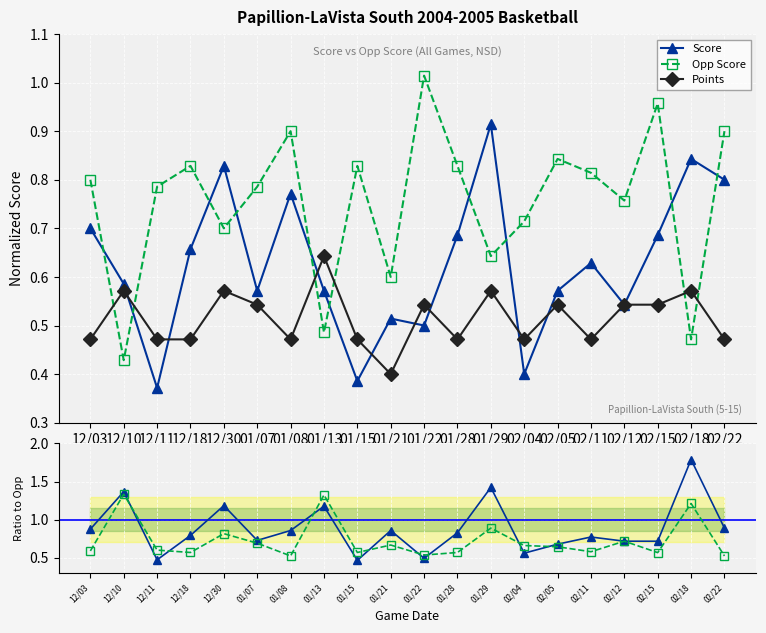

What is the label of the 7th point from the left?

01/08